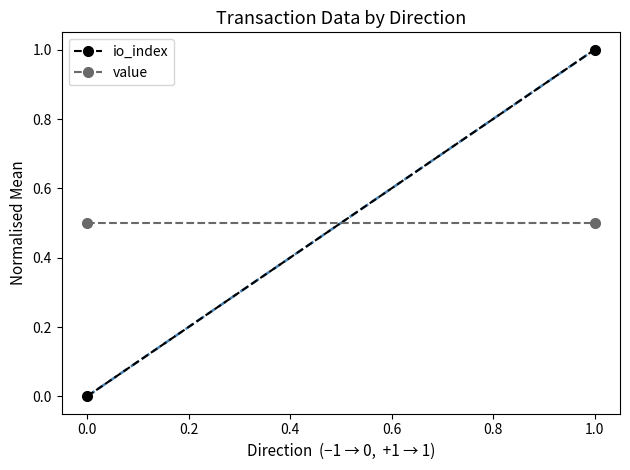

What is the sum of all value values?

1.0